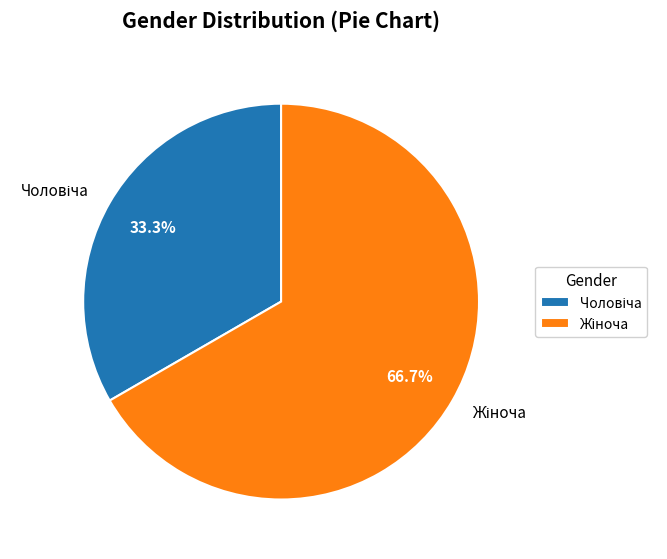

Is there any slice that represents more than half of the pie?

Yes